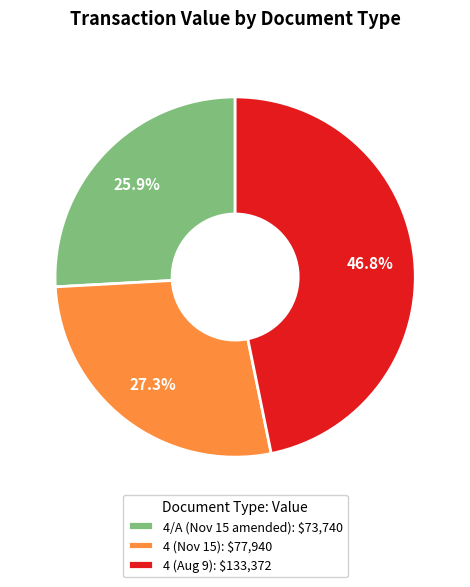

Rank the categories by value from highest to lowest.

4 (Aug 9): $133,372, 4 (Nov 15): $77,940, 4/A (Nov 15 amended): $73,740